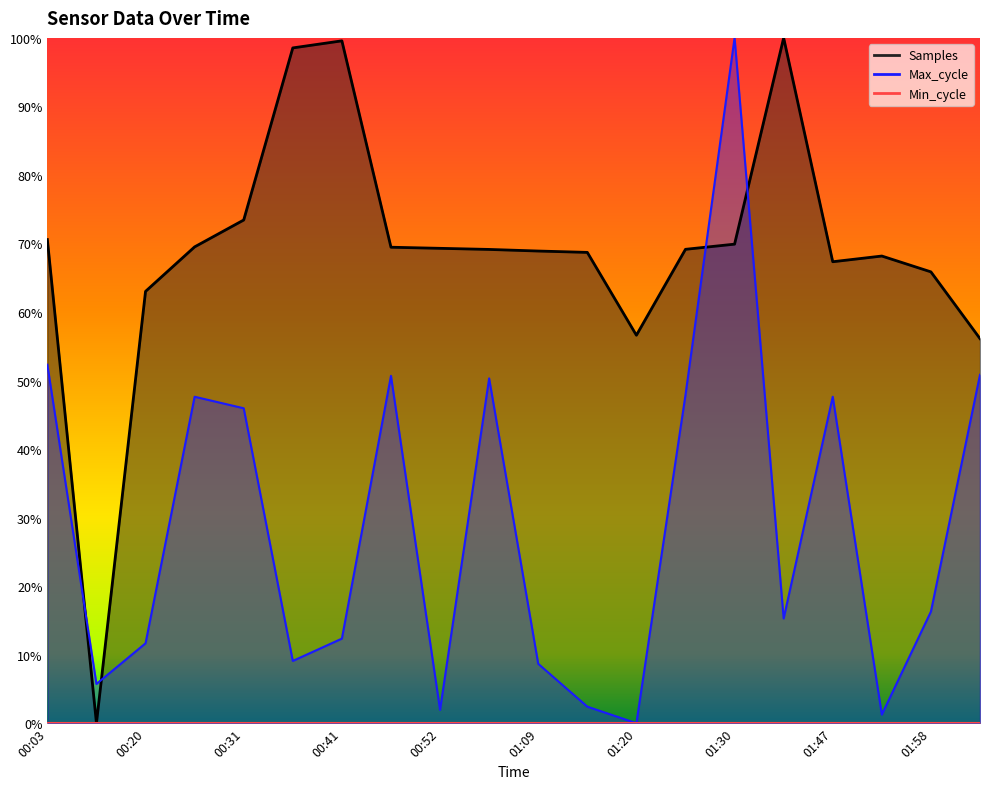

What position from the left is 01:47?

17